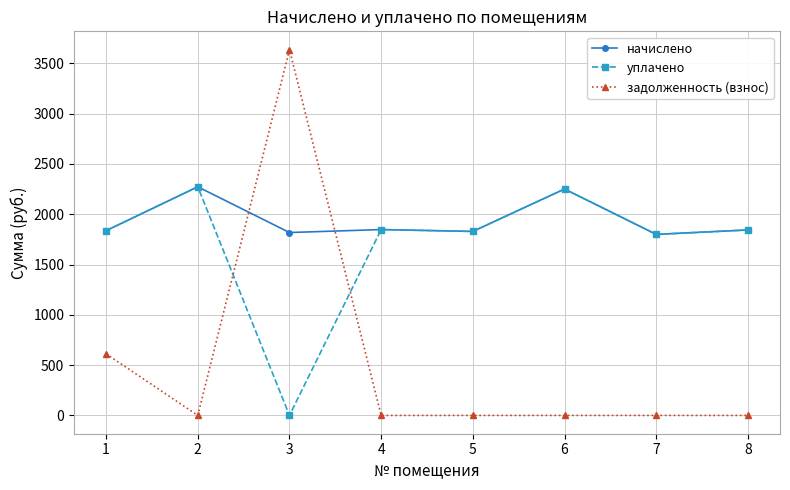

What is the difference between the highest and lowest values at 6?

2250.9